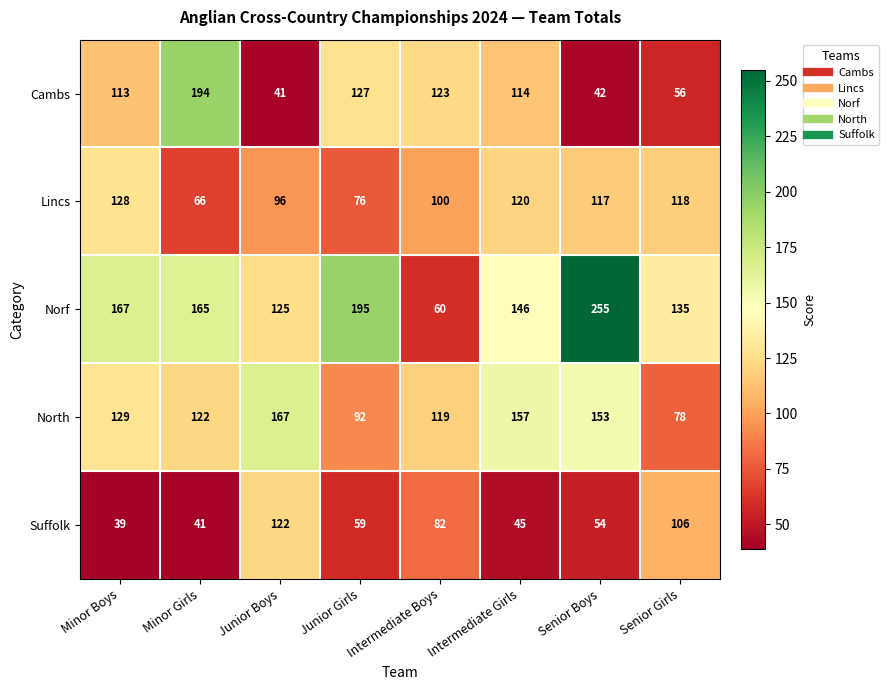

Which category has the lowest value across all series?

Minor Boys